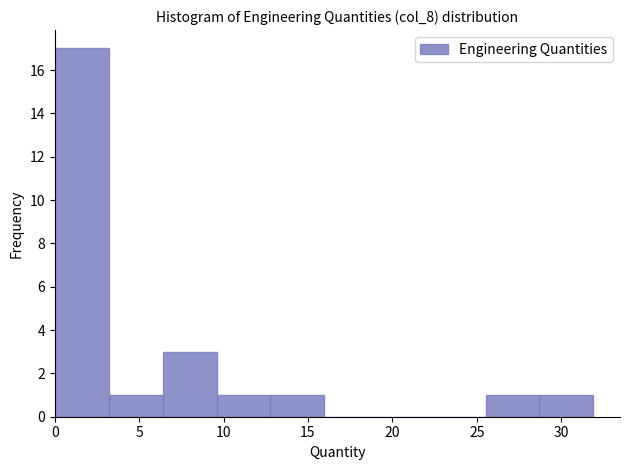

Over which range of the x-axis is the bar tallest?

0.0 to 3.0